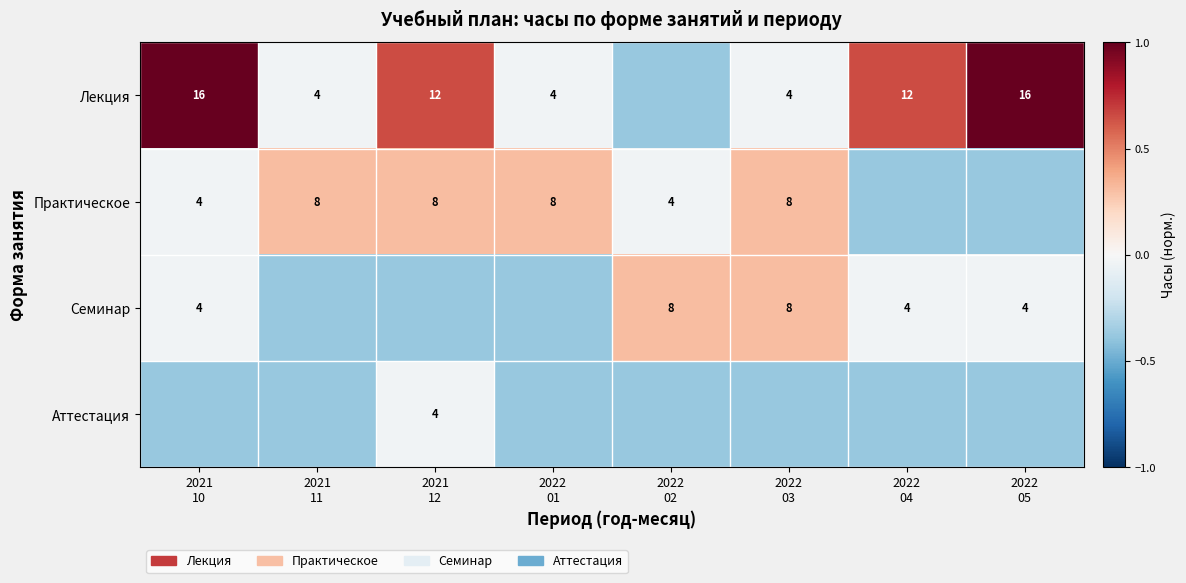

Where is Практическое nearest to the value 0?

2021 10